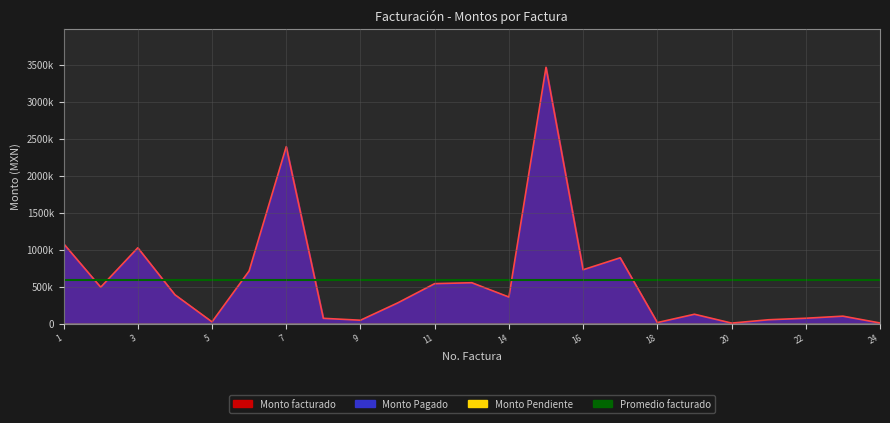

Reading left to right, what are all the values shown in this chart?

Monto facturado: 1=1080631.0	2=491700.0	3=1025000.0	4=390000.0	5=22500.0	6=712212.6	7=2393040.0	8=70800.0	9=45000.0	10=278592.0	11=540000.0	12=552240.0	14=358720.0	15=3467076.0	16=728000.0	17=890000.0	18=13275.0	19=125981.5	20=6230.4	21=51400.2	22=71862.0	23=100000.0	24=7670.0
Monto Pagado: 1=1080631.0	2=491700.0	3=1025000.0	4=390000.0	5=22500.0	6=712212.6	7=2393040.0	8=70800.0	9=45000.0	10=278592.0	11=540000.0	12=552240.0	14=358720.0	15=3467076.0	16=728000.0	17=890000.0	18=13275.0	19=125981.5	20=6230.4	21=51400.2	22=71862.0	23=100000.0	24=7670.0
Monto Pendiente: 1=0.0	2=0.0	3=0.0	4=0.0	5=0.0	6=0.0	7=0.0	8=0.0	9=0.0	10=0.0	11=0.0	12=0.0	14=0.0	15=0.0	16=0.0	17=0.0	18=0.0	19=0.0	20=0.0	21=0.0	22=0.0	23=0.0	24=0.0